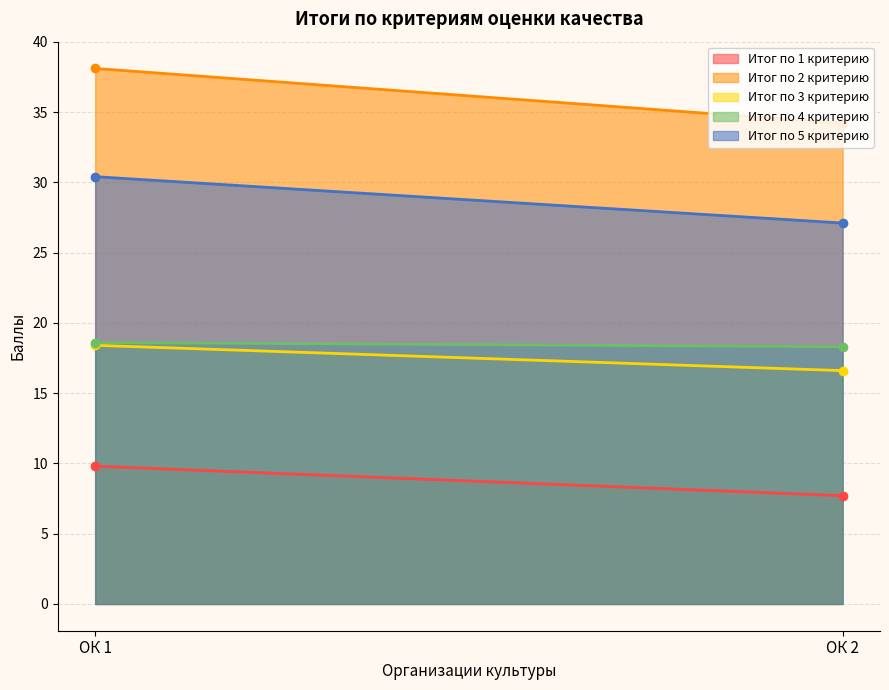

How many data points in Итог по 3 критерию are less than 18?

1